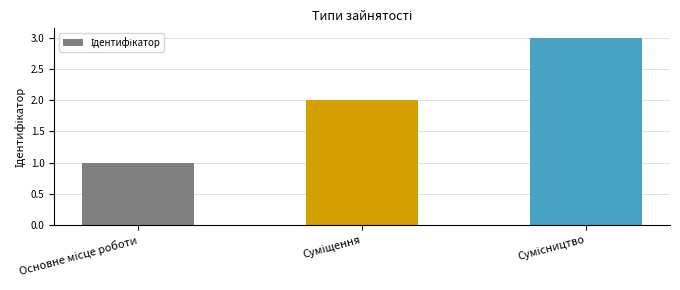

What is the sum of all values?

6